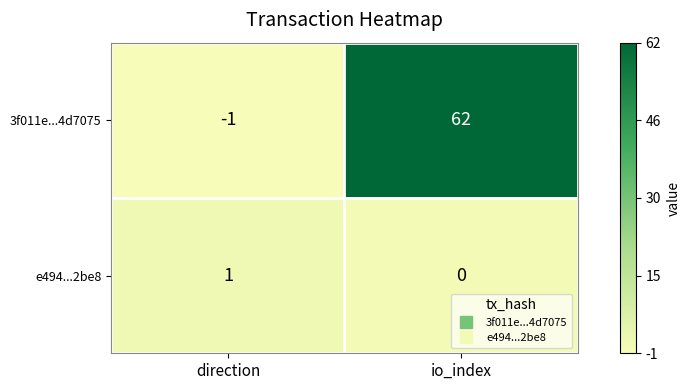

How many categories are shown in the chart?

2